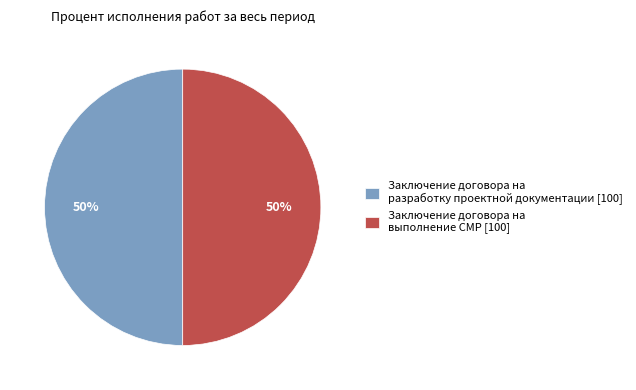

Combined, do Заключение договора на разработку проектной документации [100] and Заключение договора на выполнение СМР [100] account for over 50%?

Yes